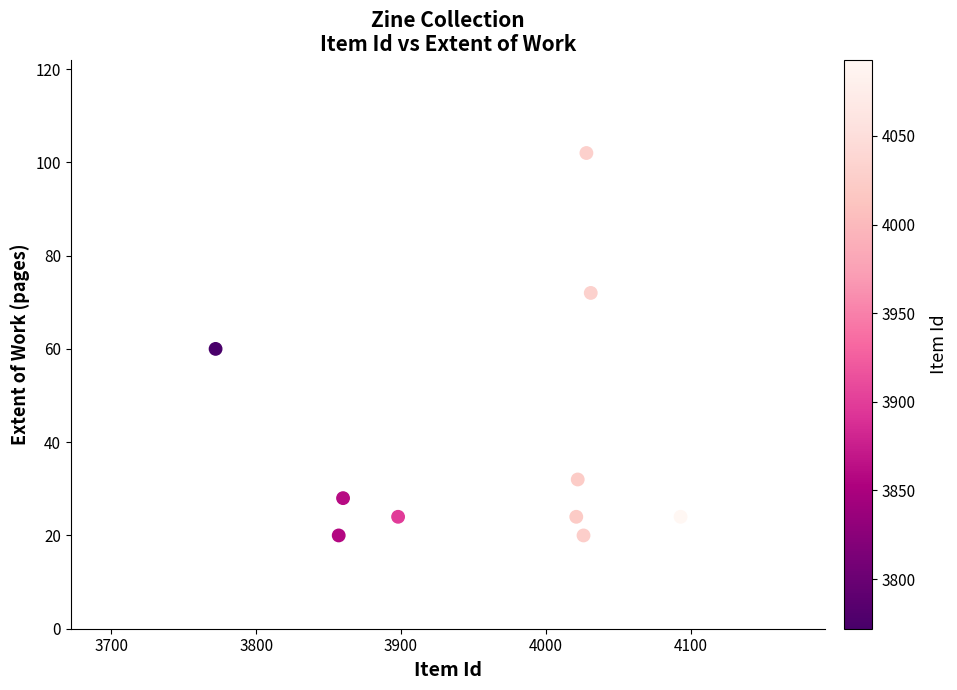

What is the average X value?

3961